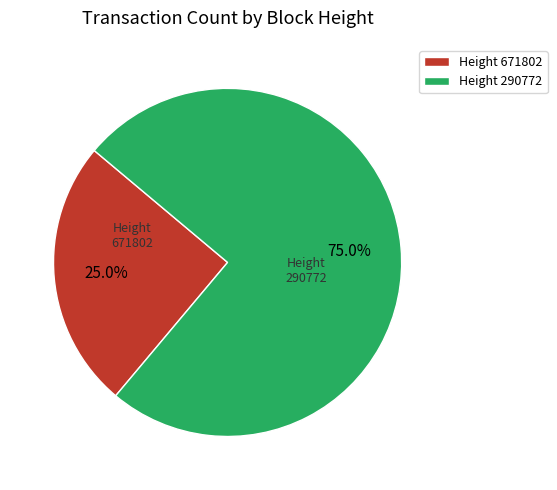

Is the sum of Height 671802 and Height 290772 greater than half?

Yes